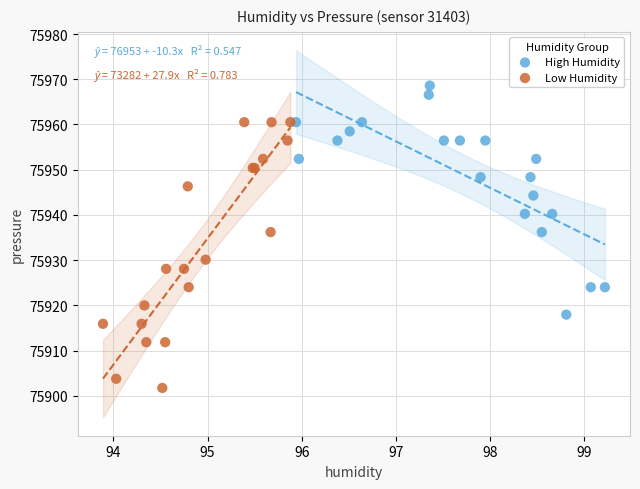

Which series reaches the minimum Y coordinate?

Low Humidity